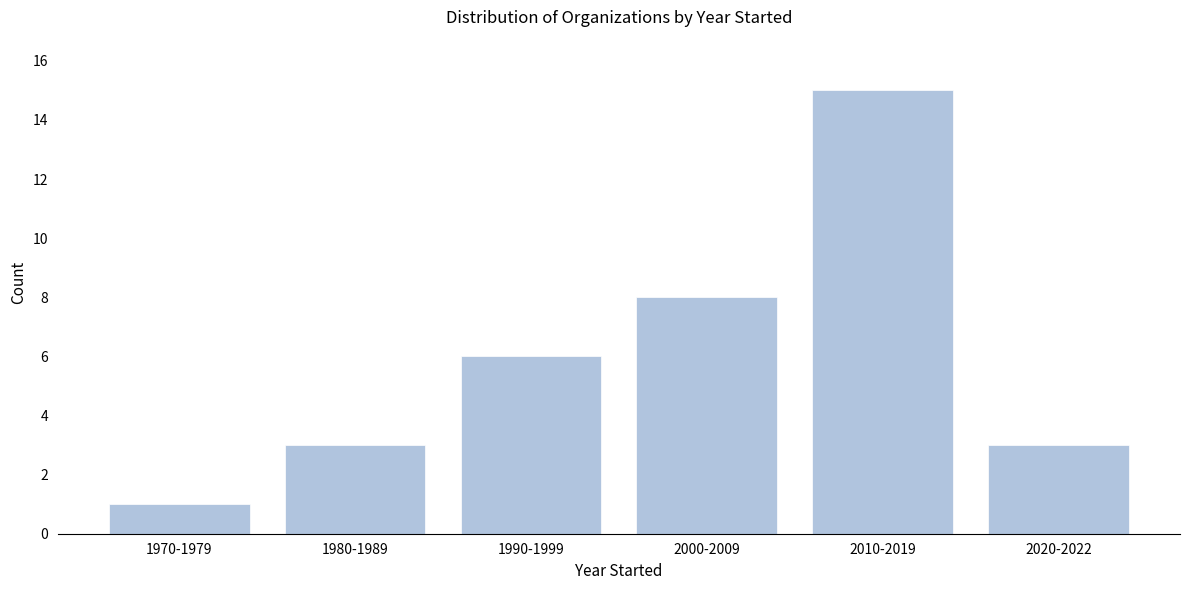

Reading left to right, list all the values displayed in this chart.

1	3	6	8	15	3